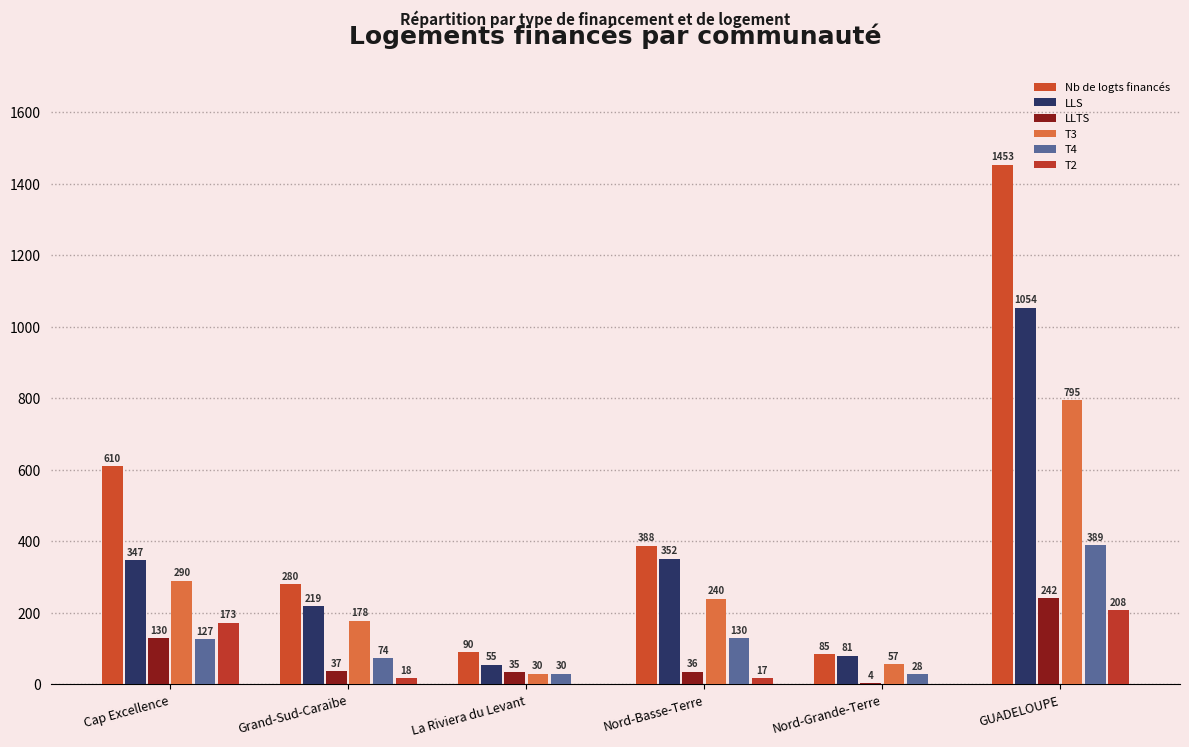

What is the lowest value of the T4 series?

28